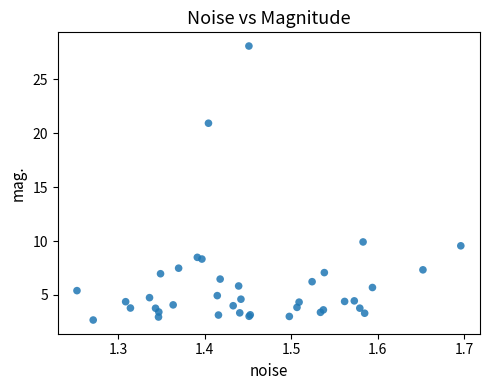

What Y value in the scatter plot is closest to 15?

9.9